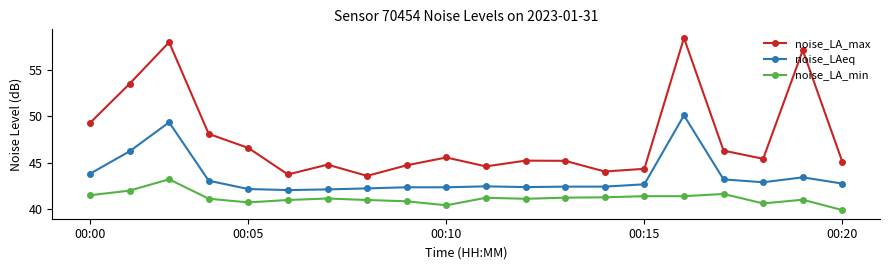

Which series has the largest range (max minus min)?

noise_LA_max